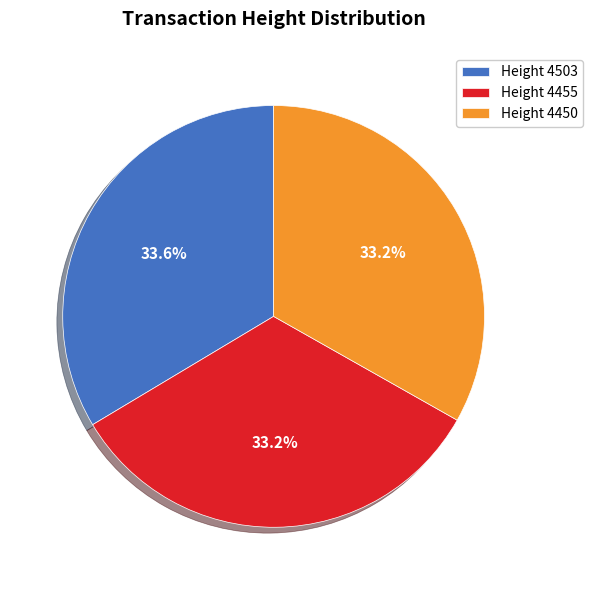

Count the number of slices in the pie.

3